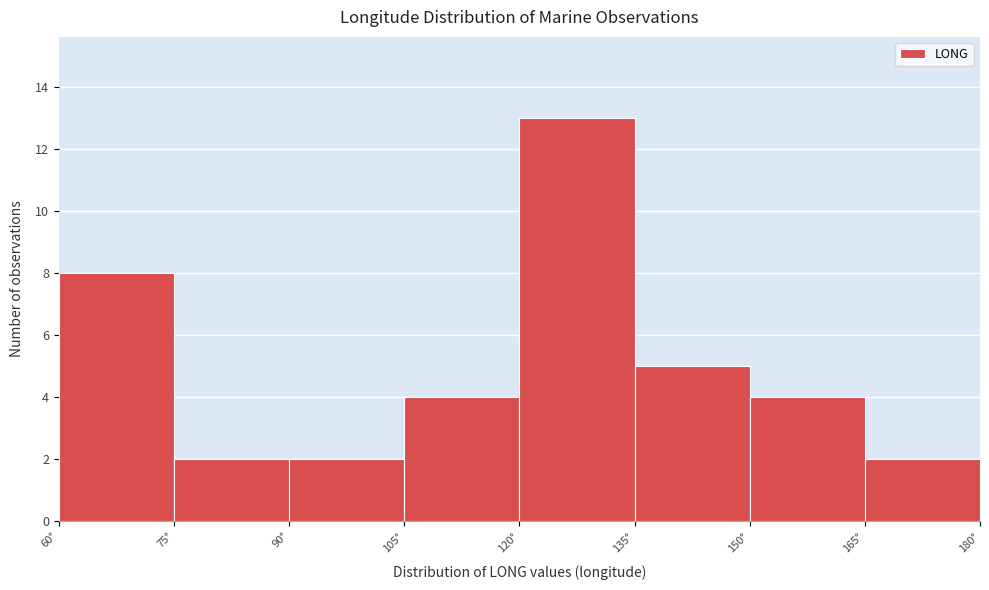

Reading left to right, list every bar in this chart as the range it spans on the x-axis followed by its height. Neither the bar edges nor the heights are printed on the chart, so give them approximately, as read against the axes.

60 to 75: 8
75 to 90: 2
90 to 105: 2
105 to 120: 4
120 to 135: 13
135 to 150: 5
150 to 165: 4
165 to 180: 2